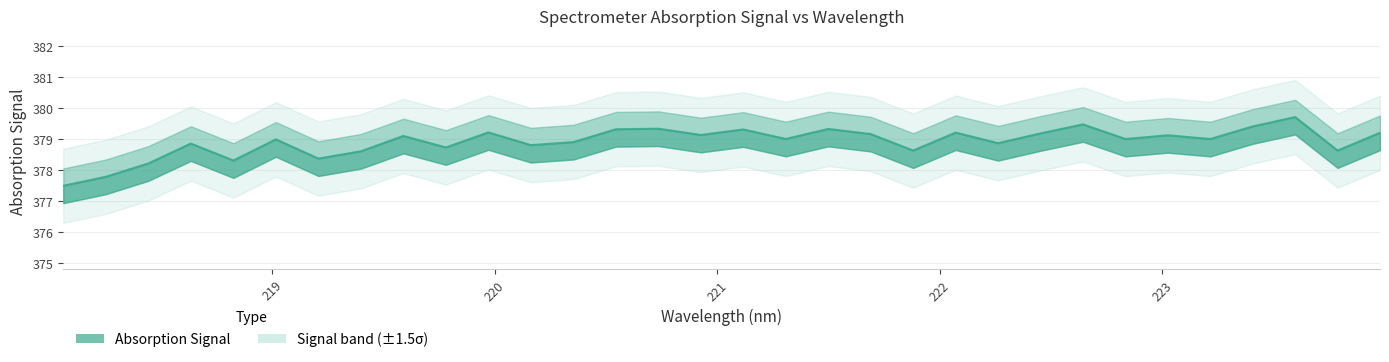

How many lines are shown in the chart?

1